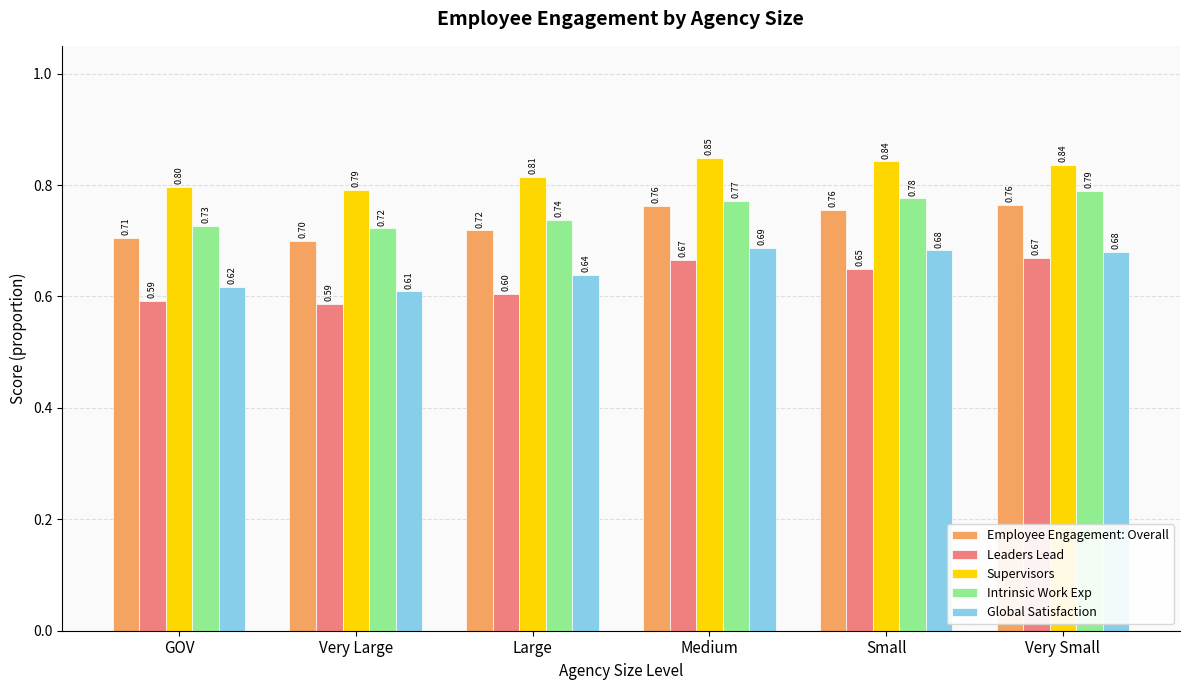

Which series has the largest total across all categories?

Supervisors